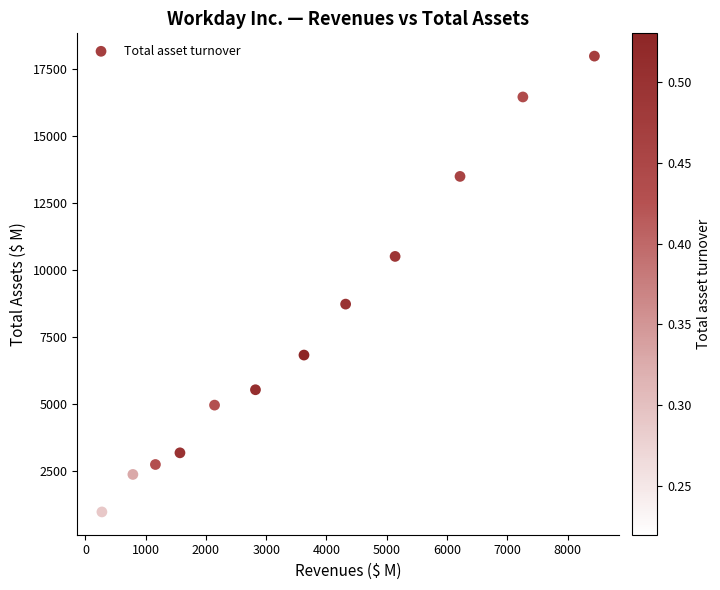

What is the range of Y values (max minus min)?

17018